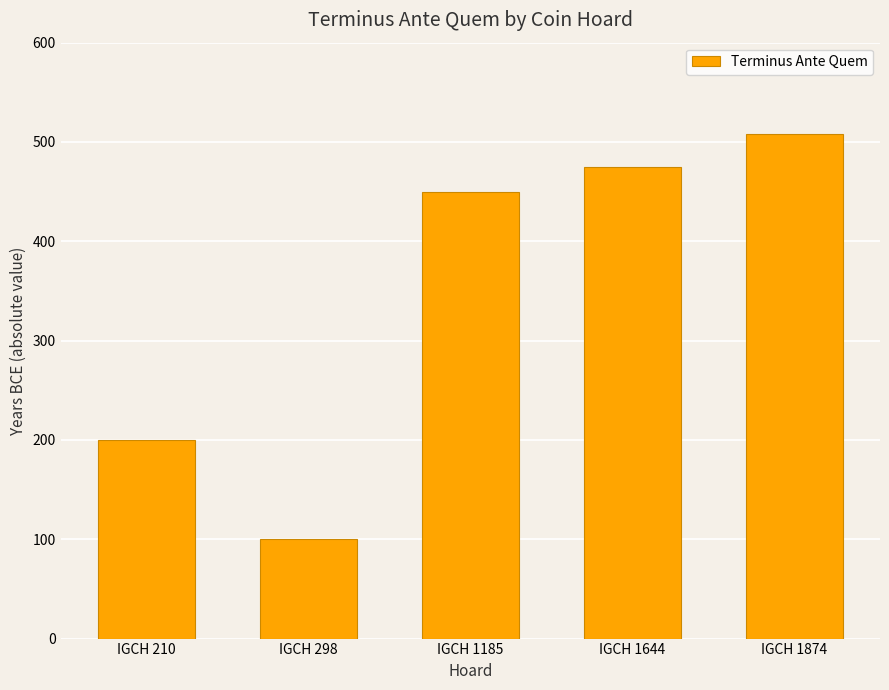

Reading left to right, what are all the values shown in this chart?

IGCH 210=200	IGCH 298=100	IGCH 1185=450	IGCH 1644=475	IGCH 1874=508